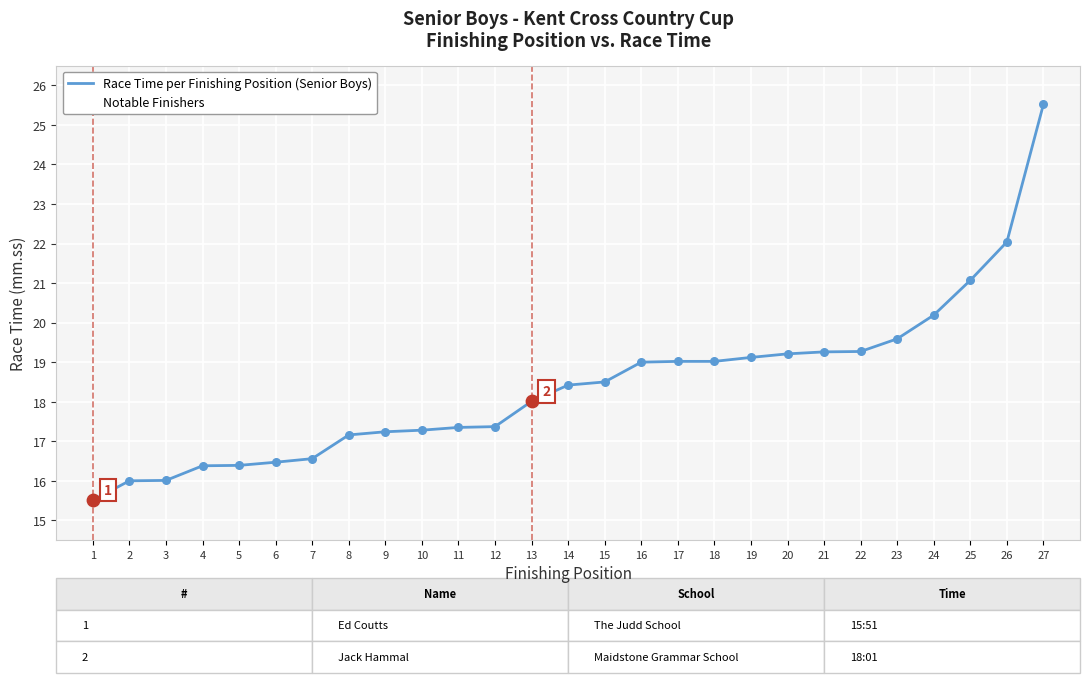

Approximately how many times larger is the value at 21 compared to 7?

1.2